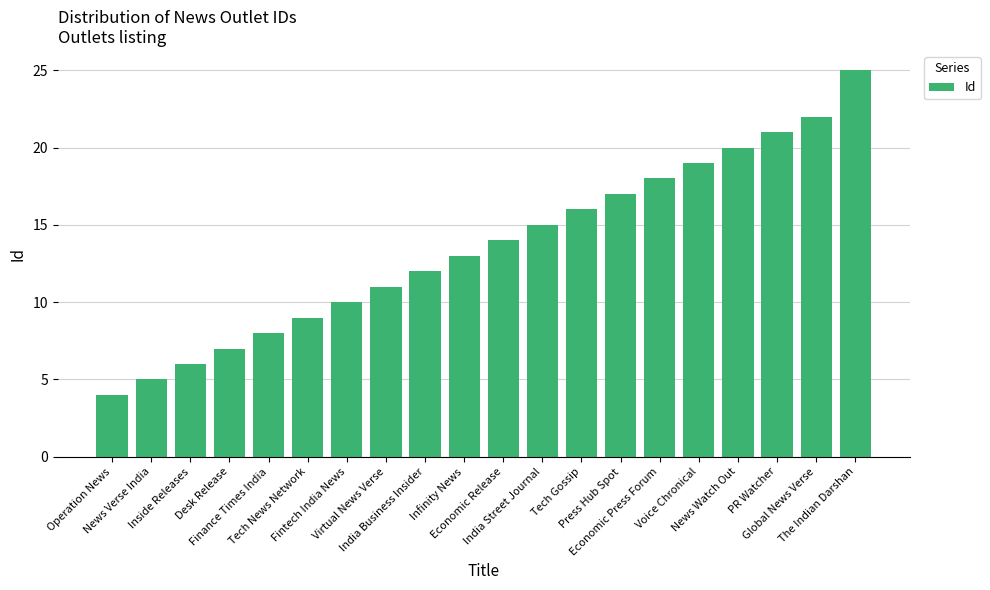

List the labels in order of value, largest first.

The Indian Darshan, Global News Verse, PR Watcher, News Watch Out, Voice Chronical, Economic Press Forum, Press Hub Spot, Tech Gossip, India Street Journal, Economic Release, Infinity News, India Business Insider, Virtual News Verse, Fintech India News, Tech News Network, Finance Times India, Desk Release, Inside Releases, News Verse India, Operation News